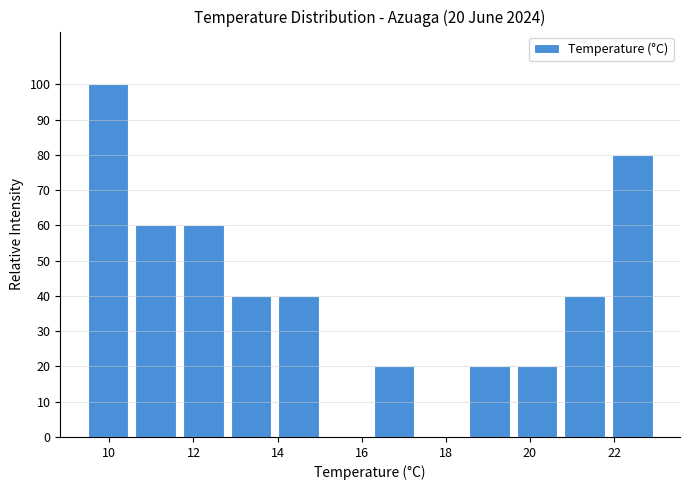

Which range on the x-axis has the tallest bar?

9.4 to 10.6